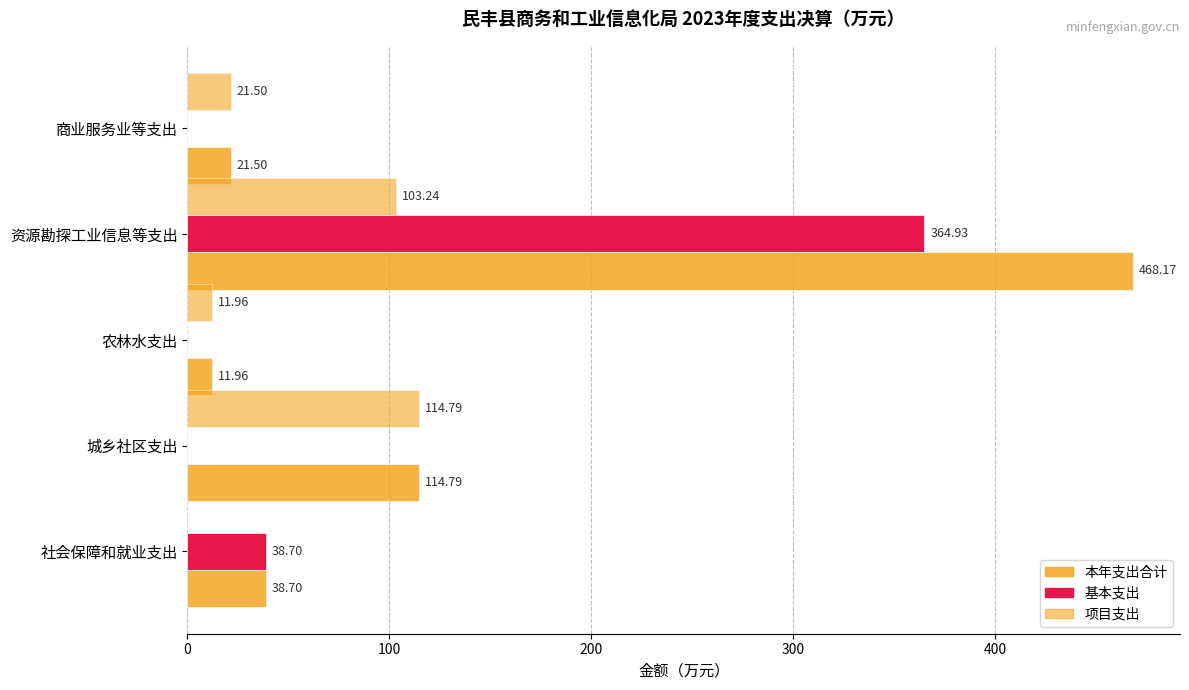

Count the number of data series in this chart.

3